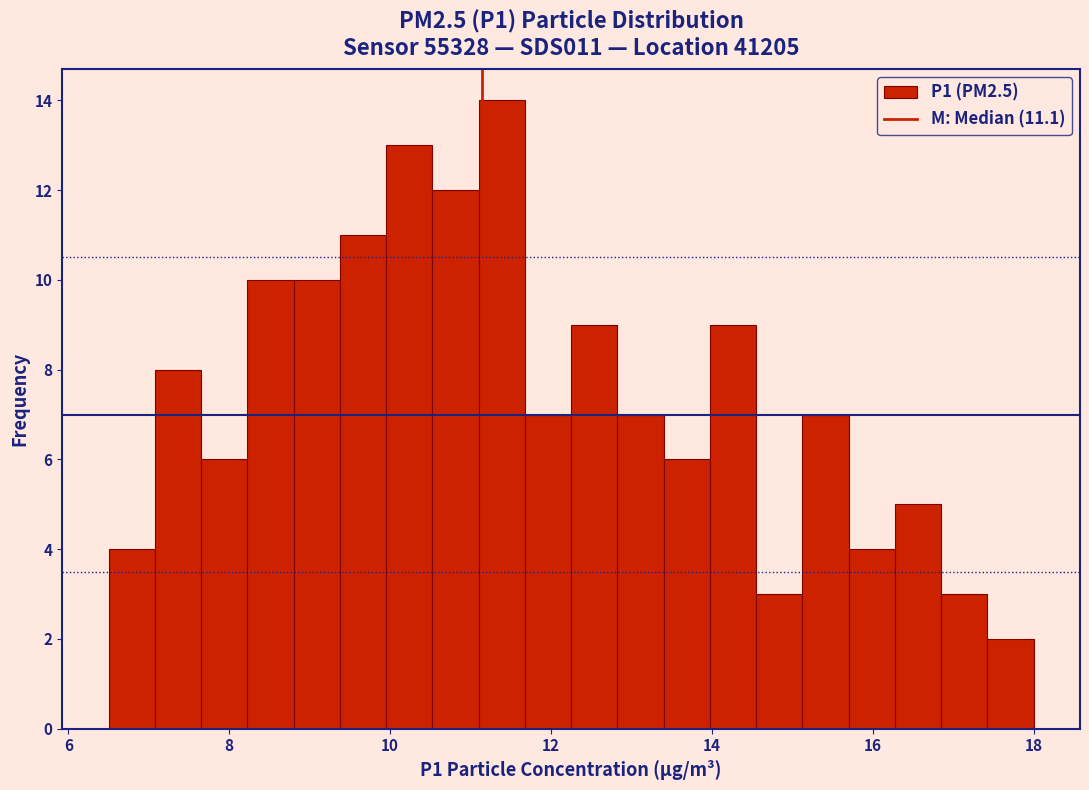

Read against the x-axis, roughly where is the centre of the tallest bar?

11.4